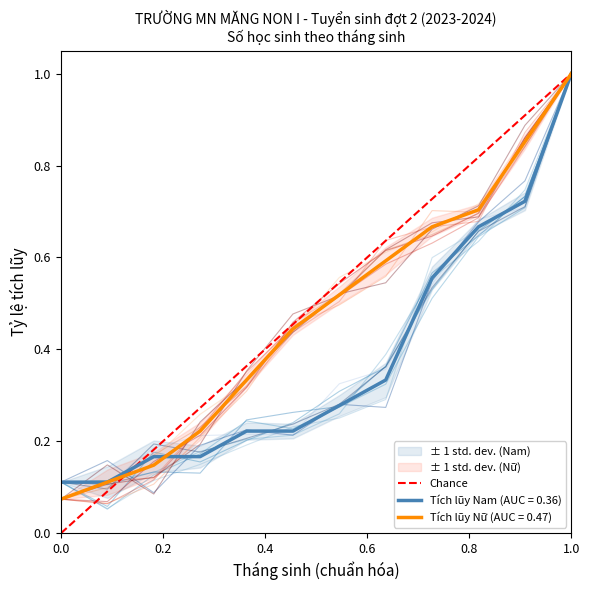

What is the maximum value for Tích lũy Nữ (AUC = 0.47)?

1.0